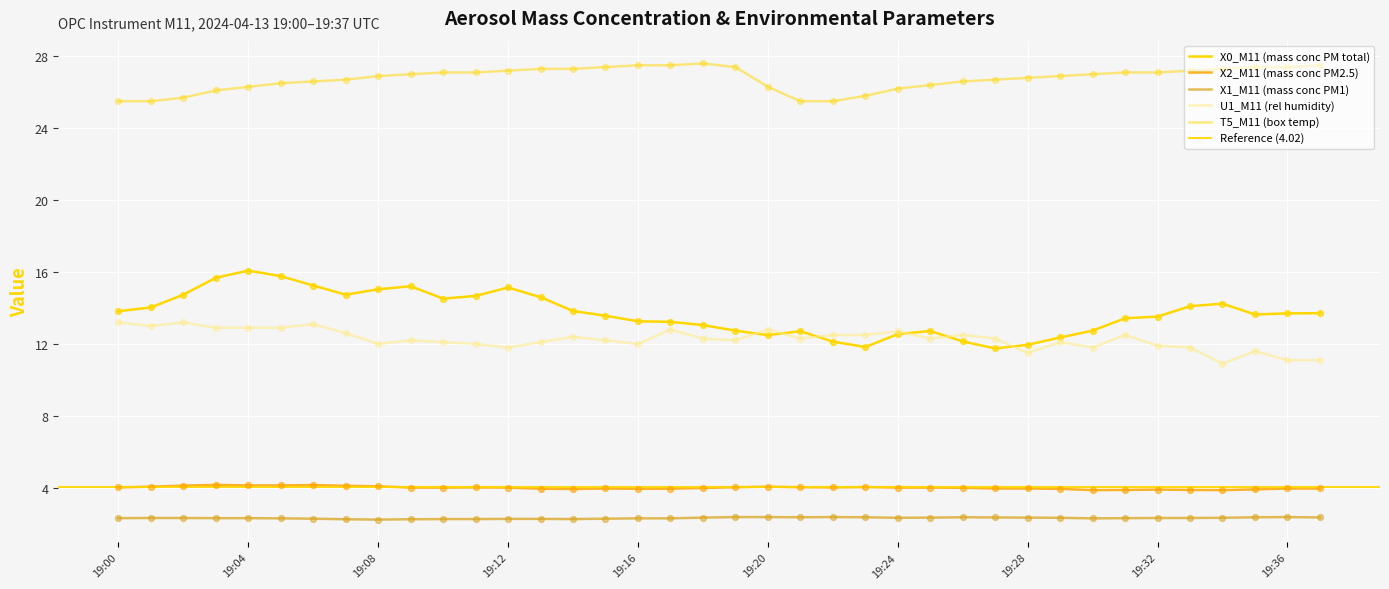

At how many categories does at least one series exceed 18?

38